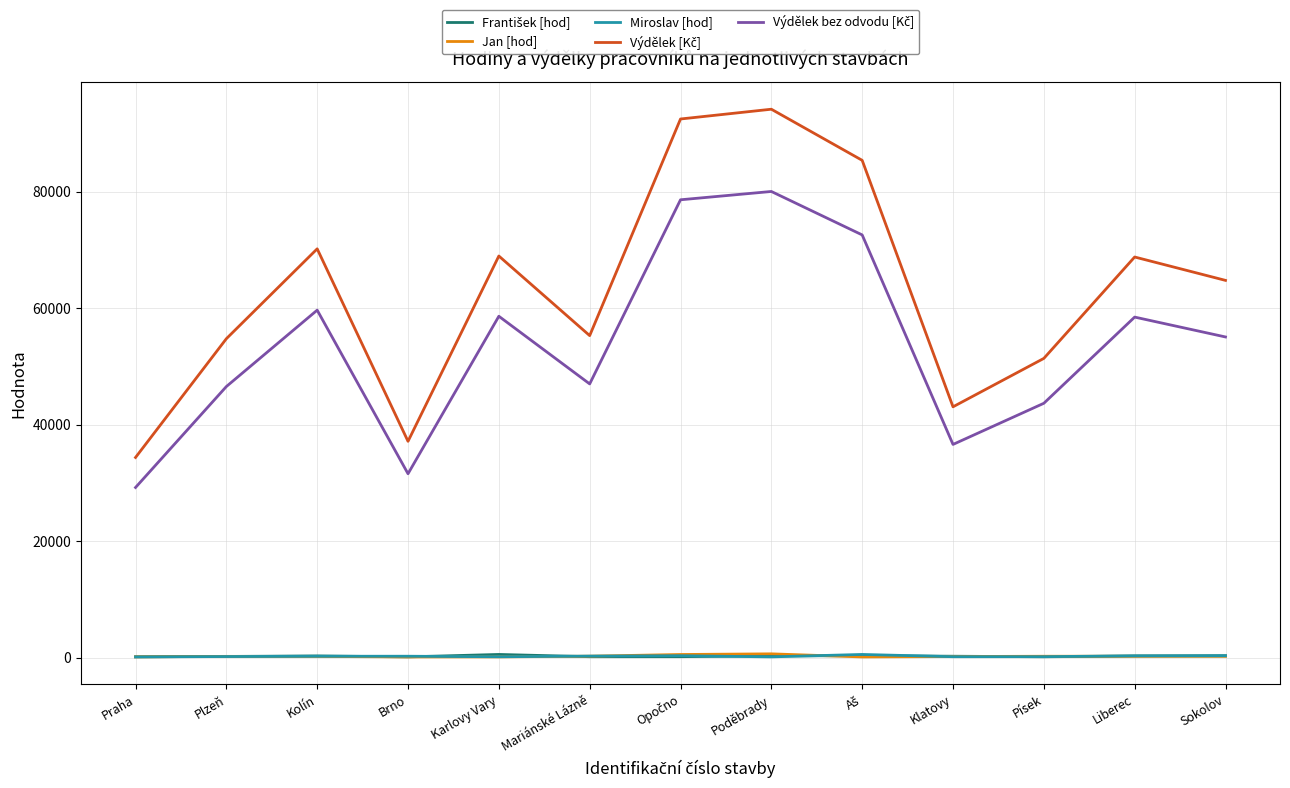

Which series has the widest spread of values?

Výdělek [Kč]